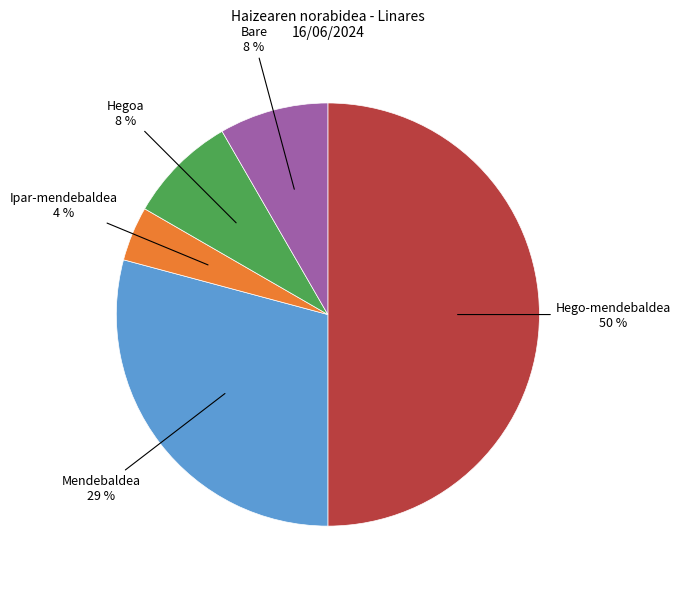

To the nearest percent, what is the average slice percentage?

20%